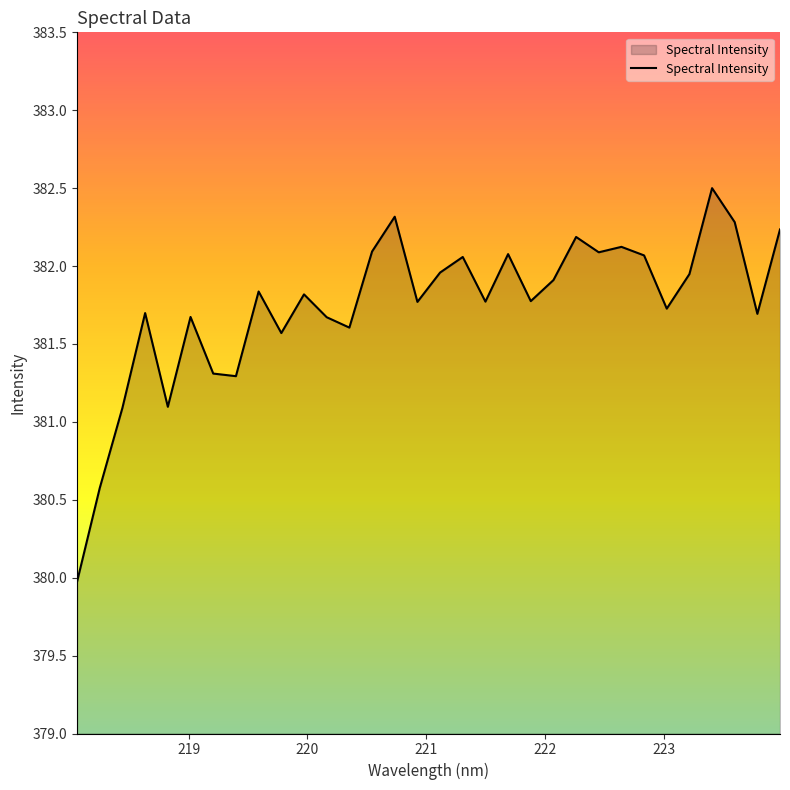

What is the minimum value shown in the chart?

380.0